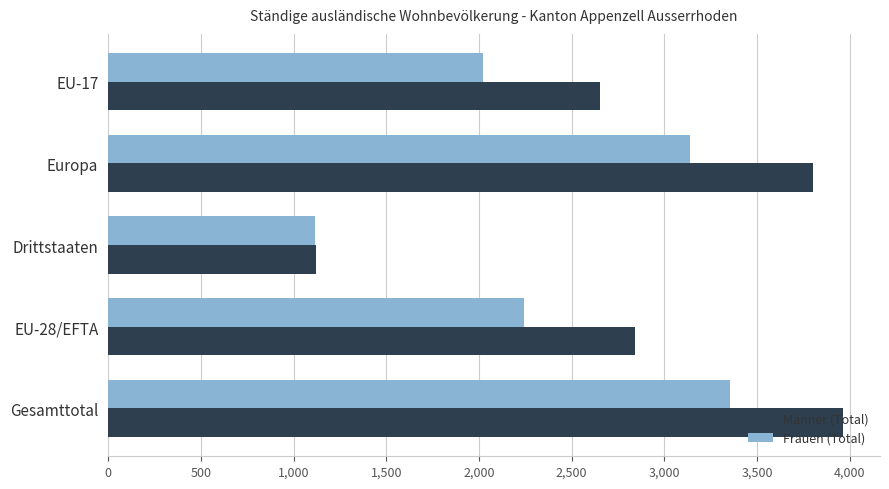

What is the minimum value for Männer (Total)?

1124